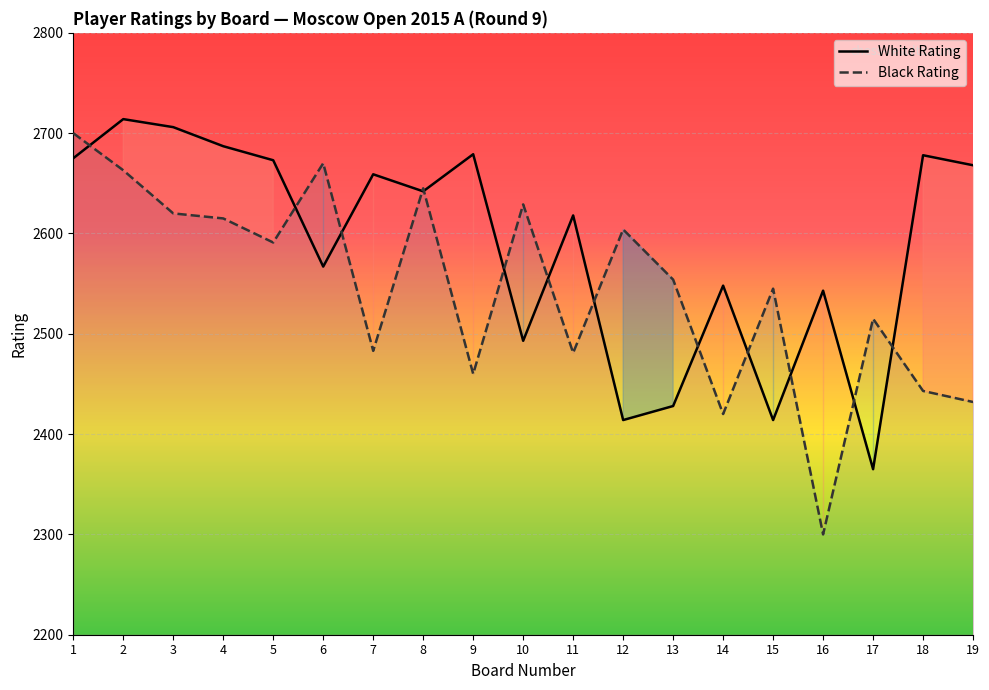

At which label does Black Rating reach its peak?

1